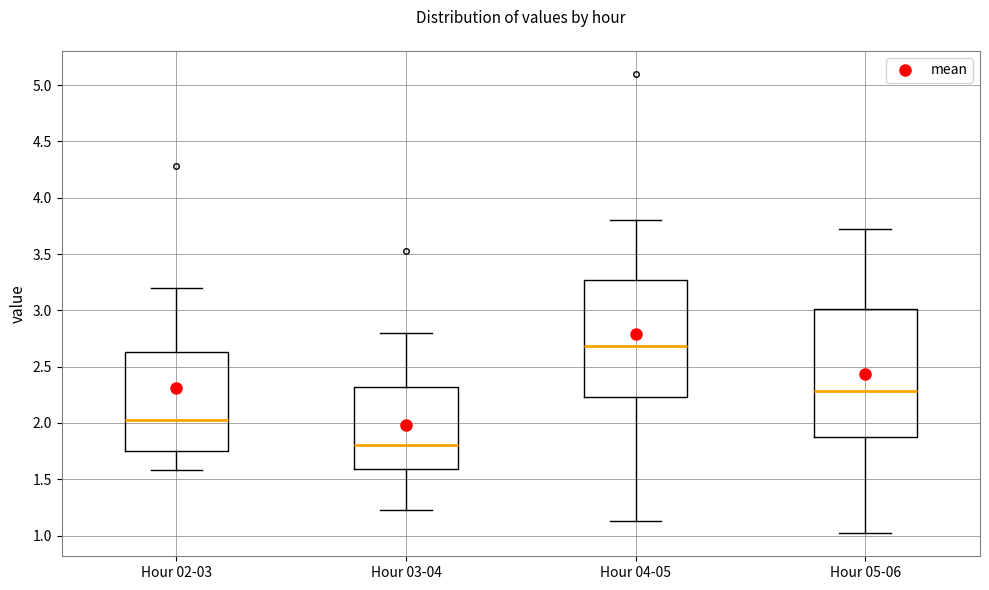

Which box's median line is the highest?

Hour 04-05